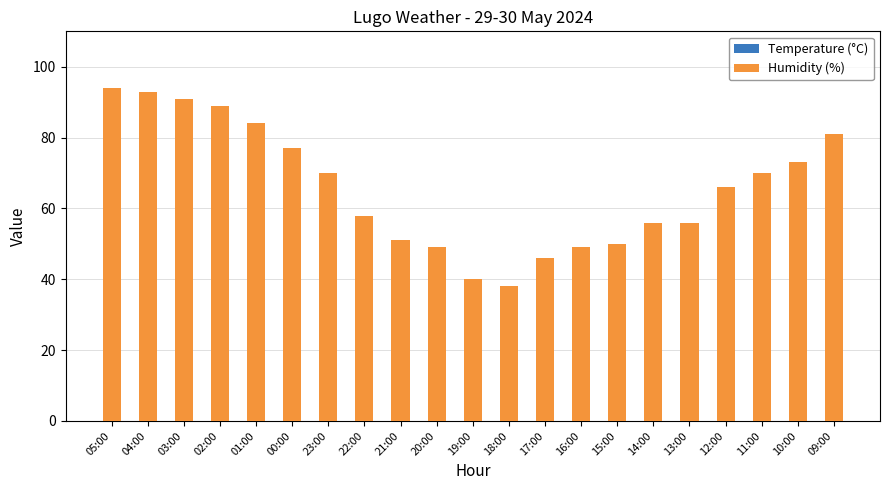

List the series in order of their overall mean, highest first.

Humidity (%), Temperature (°C)